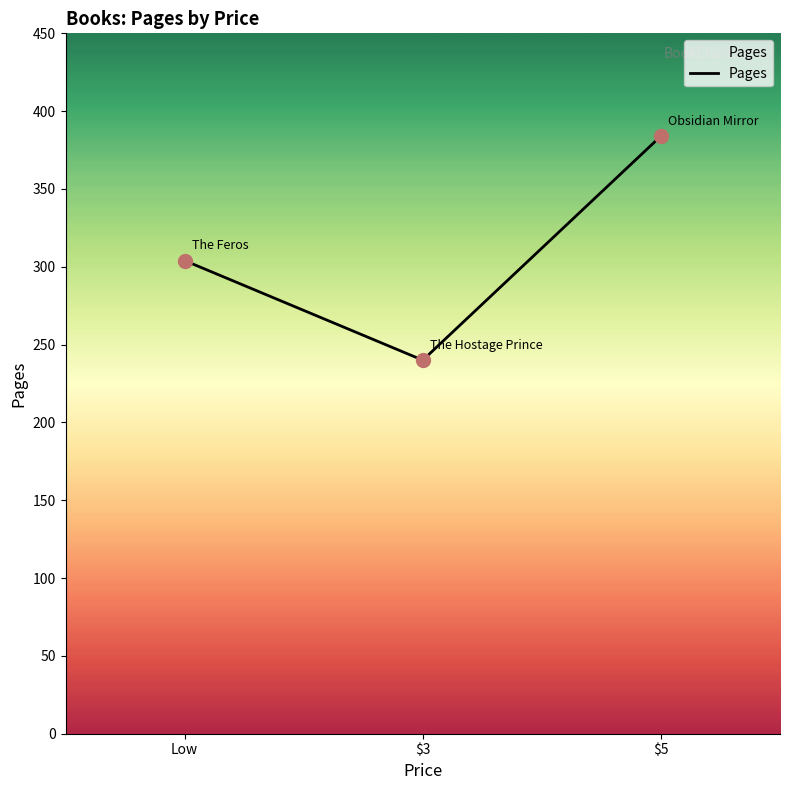

What is the ratio of the value at Low to the value at $5?

0.8